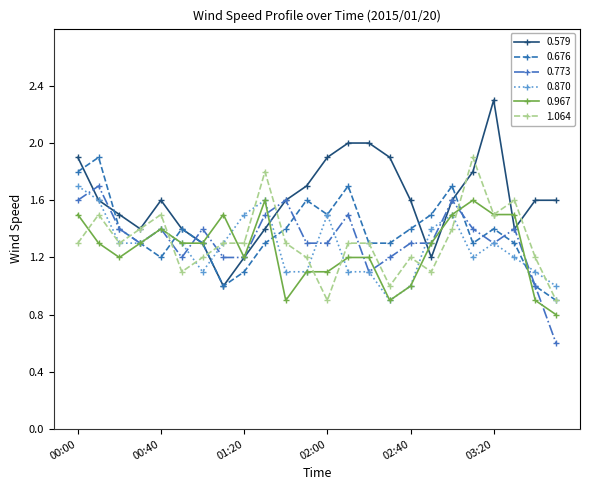

Which series has the largest total across all categories?

0.579